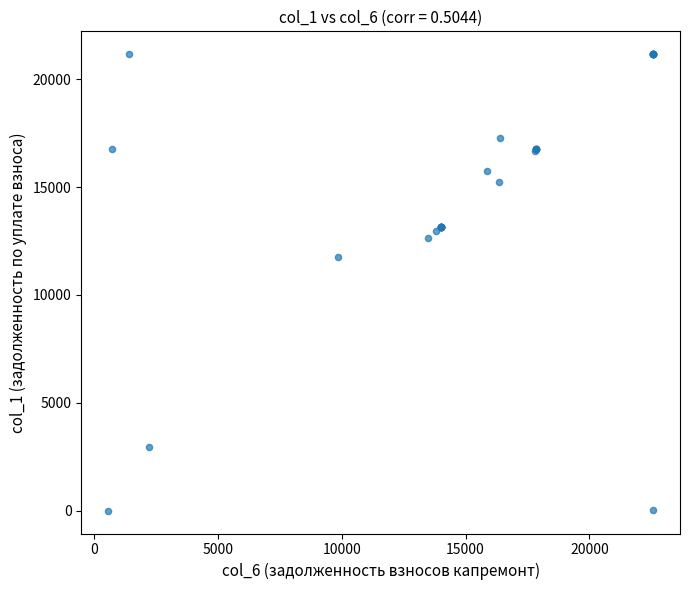

What Y value in the scatter plot is closest to 10580?

11743.4